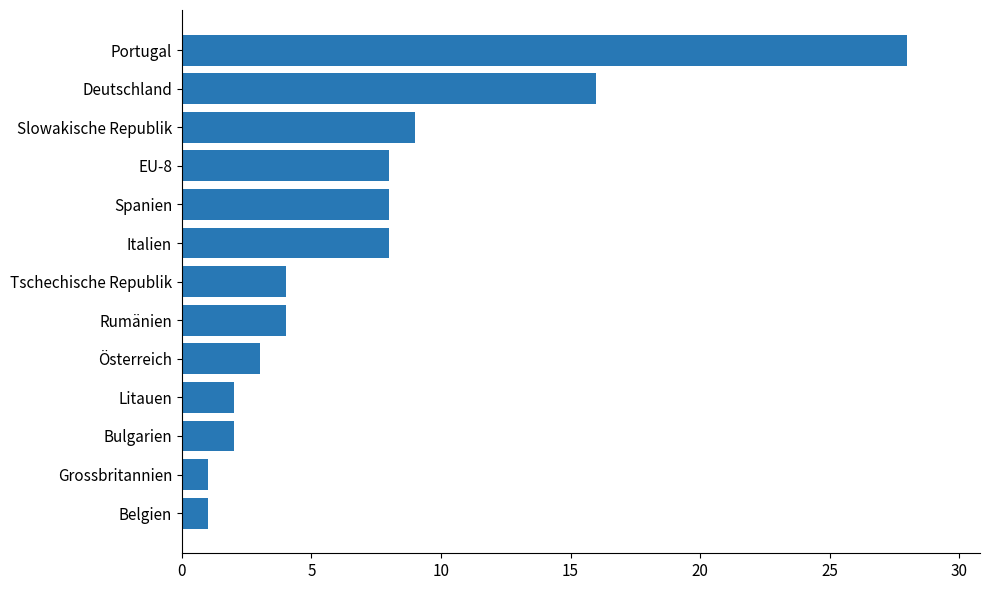

Which has a higher value, Grossbritannien or Bulgarien?

Bulgarien